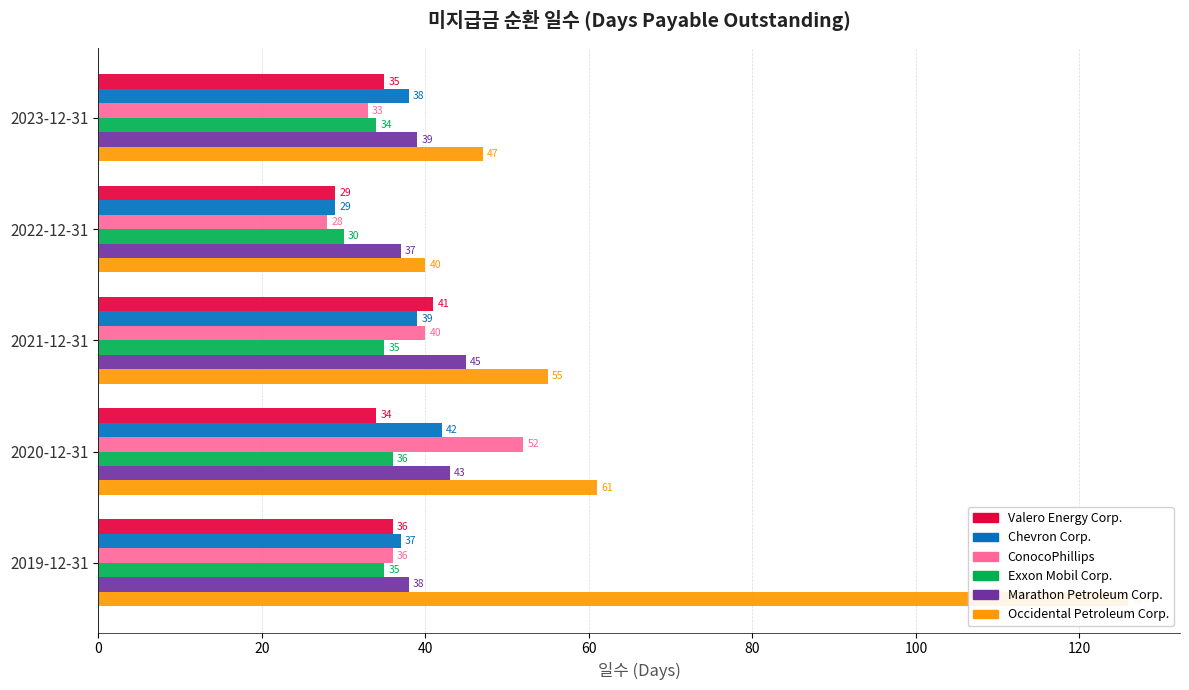

Reading left to right, transcribe all the data shown in this chart.

Valero Energy Corp.: 35	29	41	34	36
Chevron Corp.: 38	29	39	42	37
ConocoPhillips: 33	28	40	52	36
Exxon Mobil Corp.: 34	30	35	36	35
Marathon Petroleum Corp.: 39	37	45	43	38
Occidental Petroleum Corp.: 47	40	55	61	126